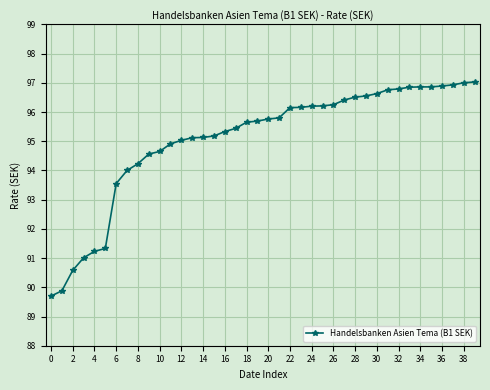

What is the value of the 40th point from the left?

97.0